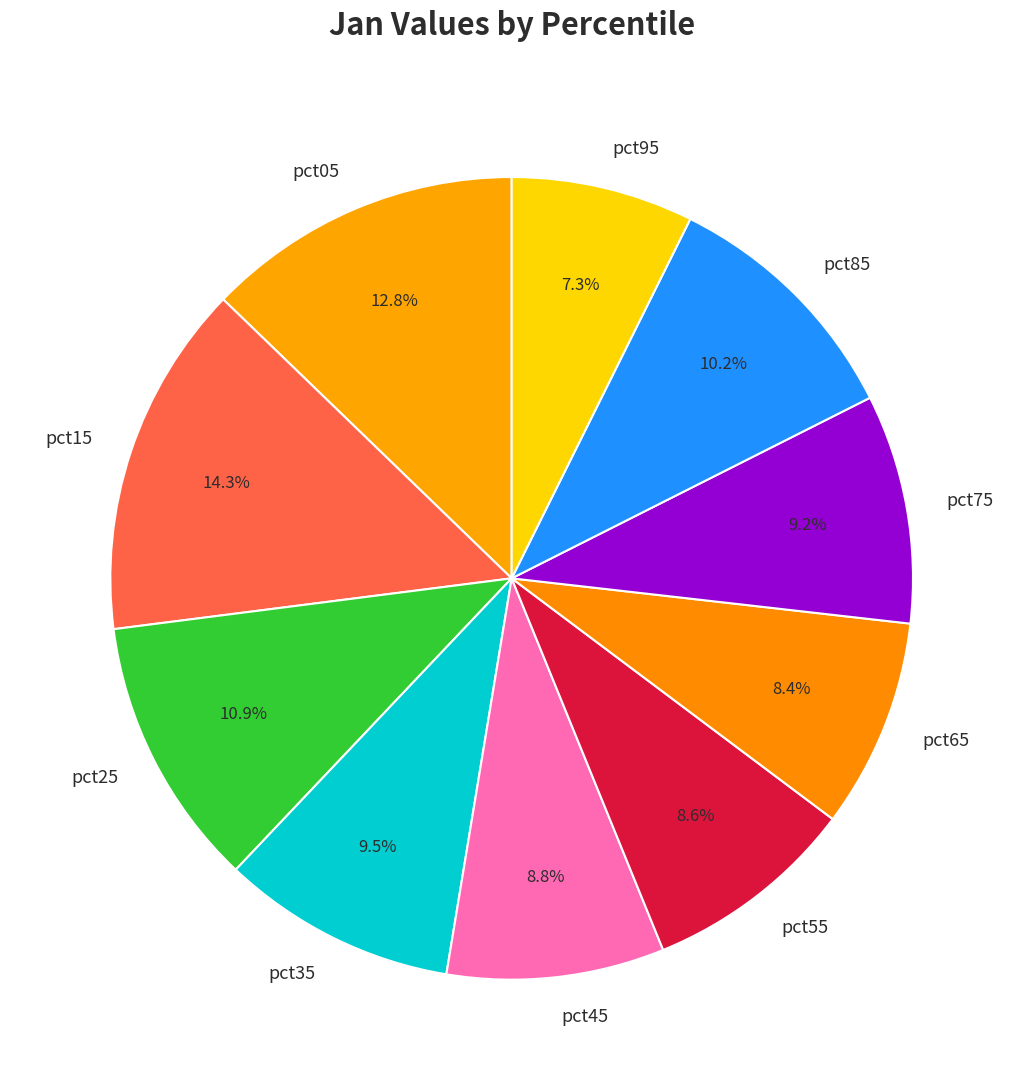

To the nearest percent, what portion does pct85 represent?

10%